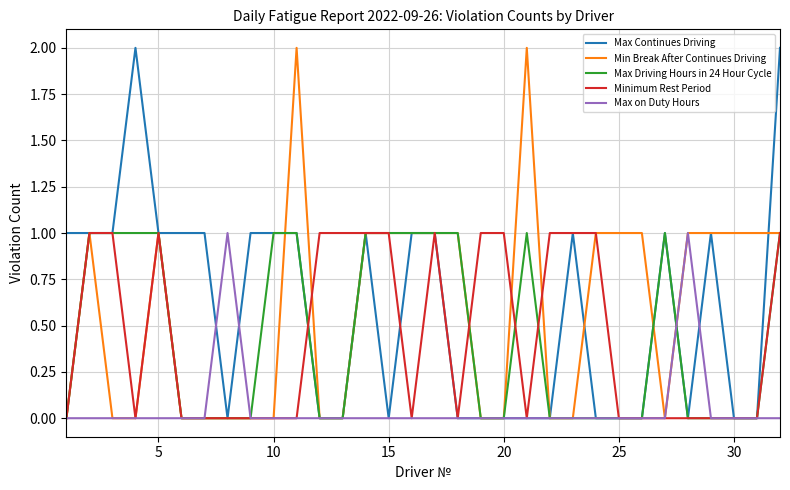

What are all the series names shown in the legend?

Max Continues Driving, Min Break After Continues Driving, Max Driving Hours in 24 Hour Cycle, Minimum Rest Period, Max on Duty Hours